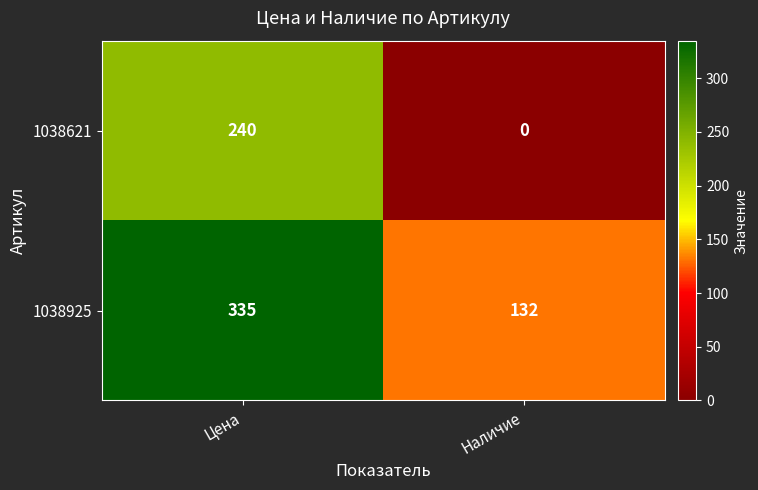

The value of 1038621 at Цена is 137. True or false?

False